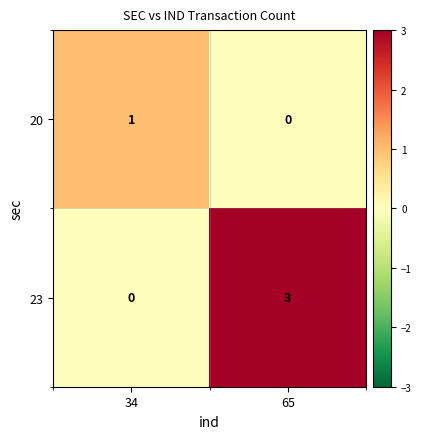

What is the sum of the 23 values at 65 and 34?

3